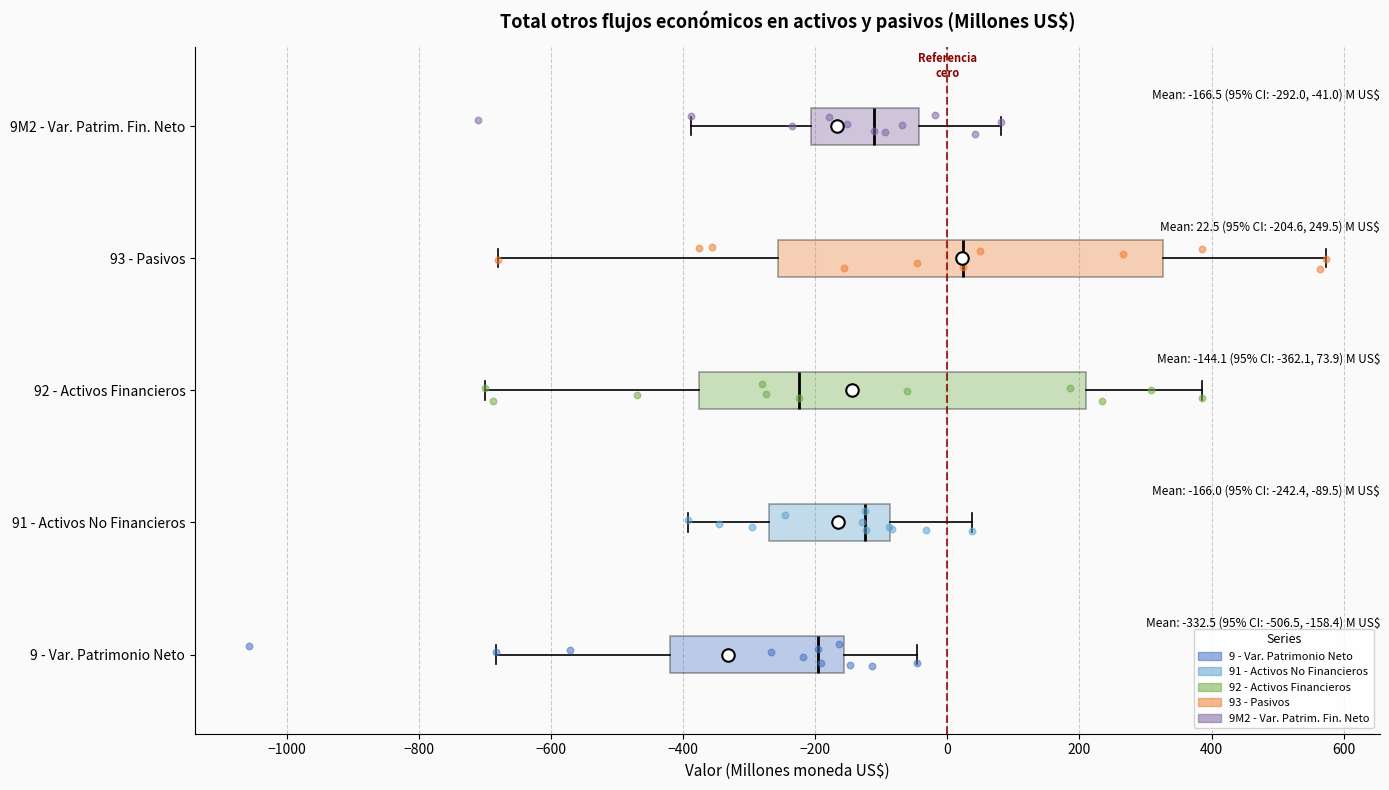

Which box has the furthest to the right median line?

93 - Pasivos